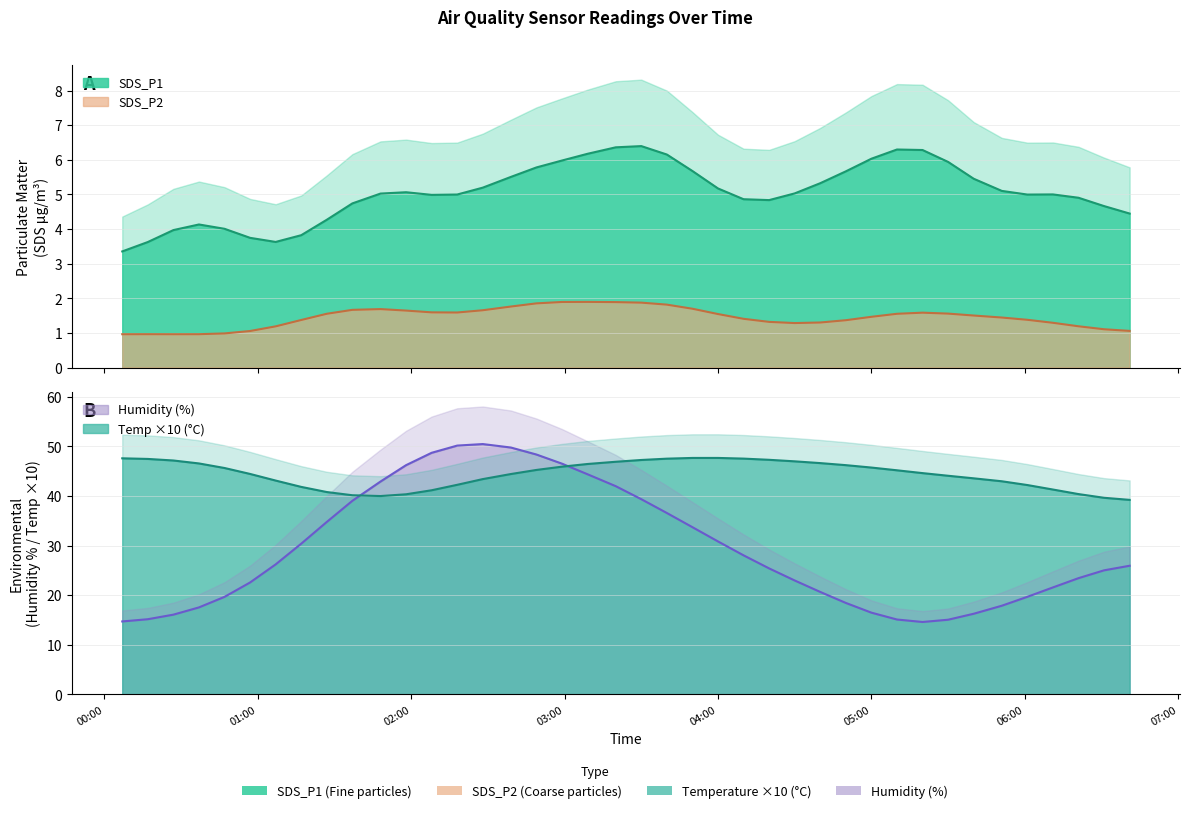

Between 2023/02/25 03:50 and 2023/02/25 00:37, which is larger?

2023/02/25 03:50